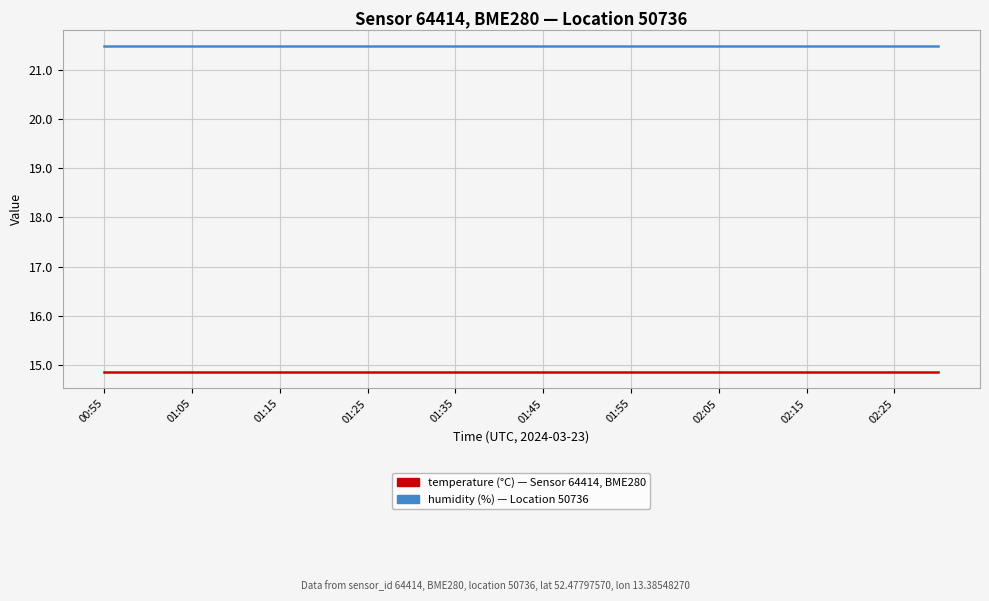

What is the greatest value displayed?

21.5